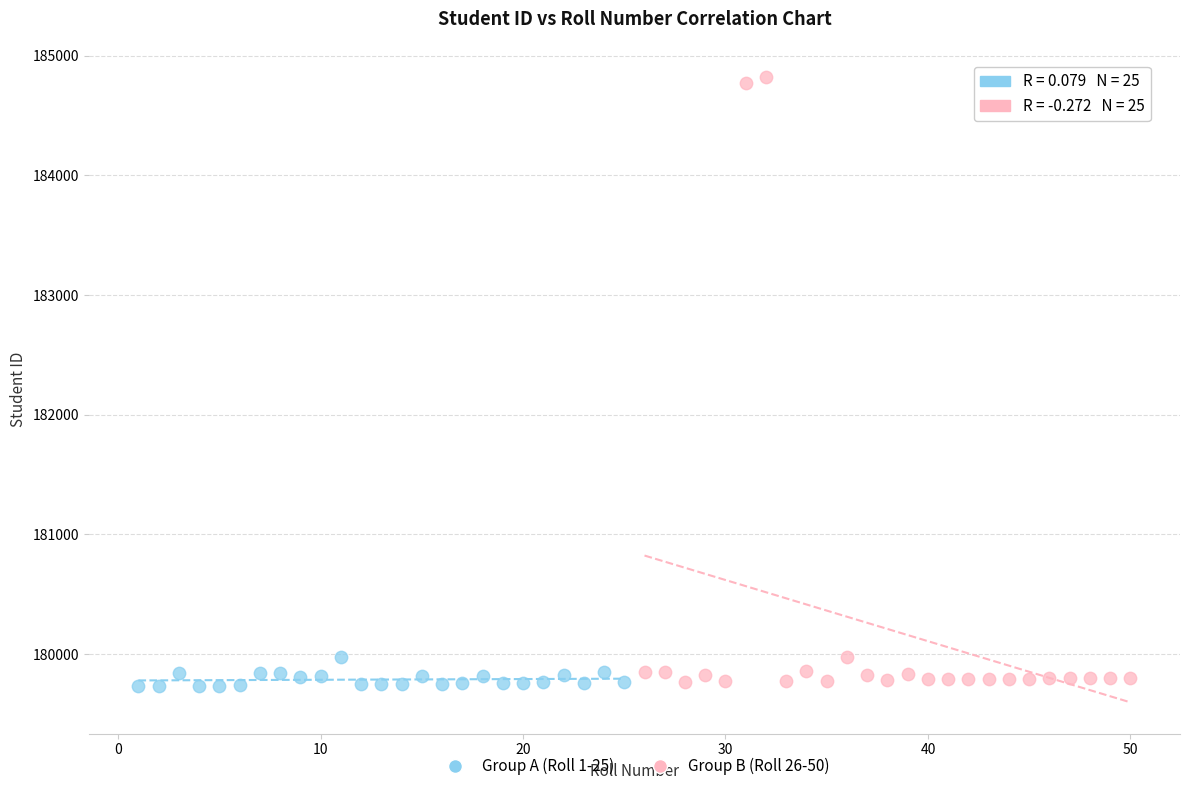

Which series contains the highest Y value?

Group B (Roll 26-50)